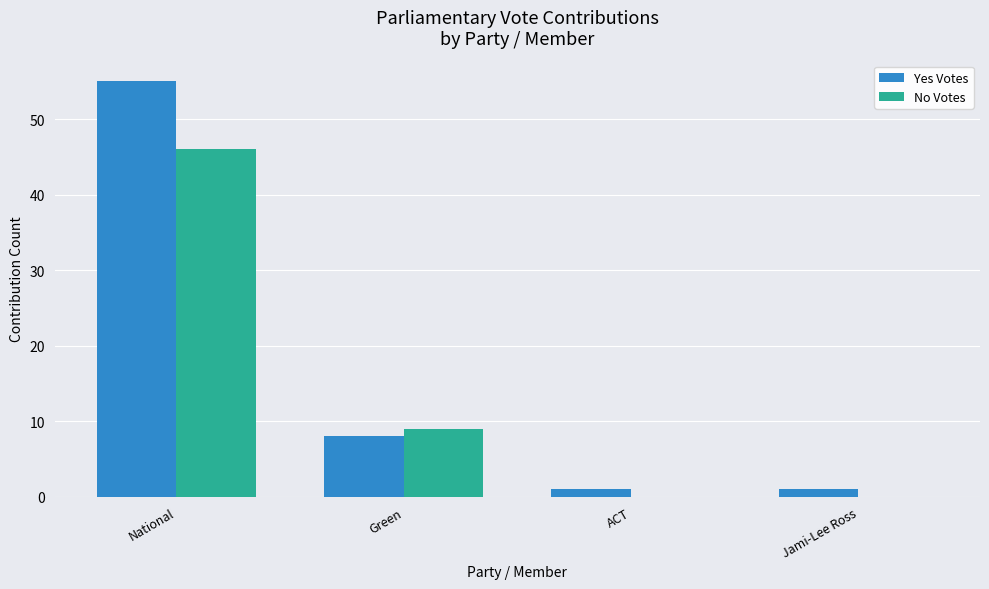

What is the sum of all No Votes values?

55